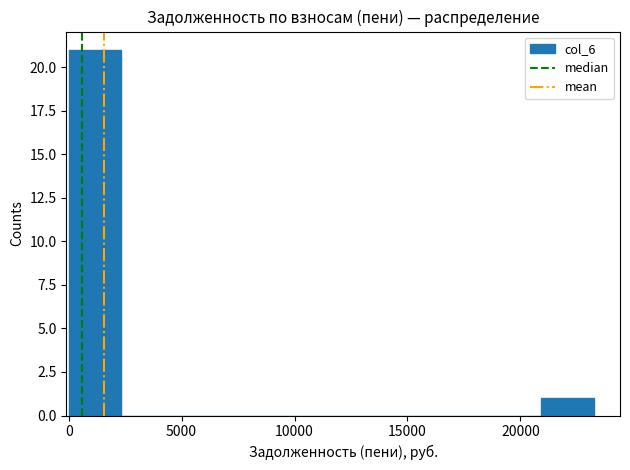

Reading left to right, list every bar in this chart as the range it spans on the x-axis followed by its height. Neither the bar edges nor the heights are printed on the chart, so give them approximately, as read against the axes.

0 to 2500: 21
2500 to 4500: 0
4500 to 7000: 0
7000 to 9500: 0
9500 to 11500: 0
11500 to 14000: 0
14000 to 16500: 0
16500 to 18500: 0
18500 to 21000: 0
21000 to 23000: 1